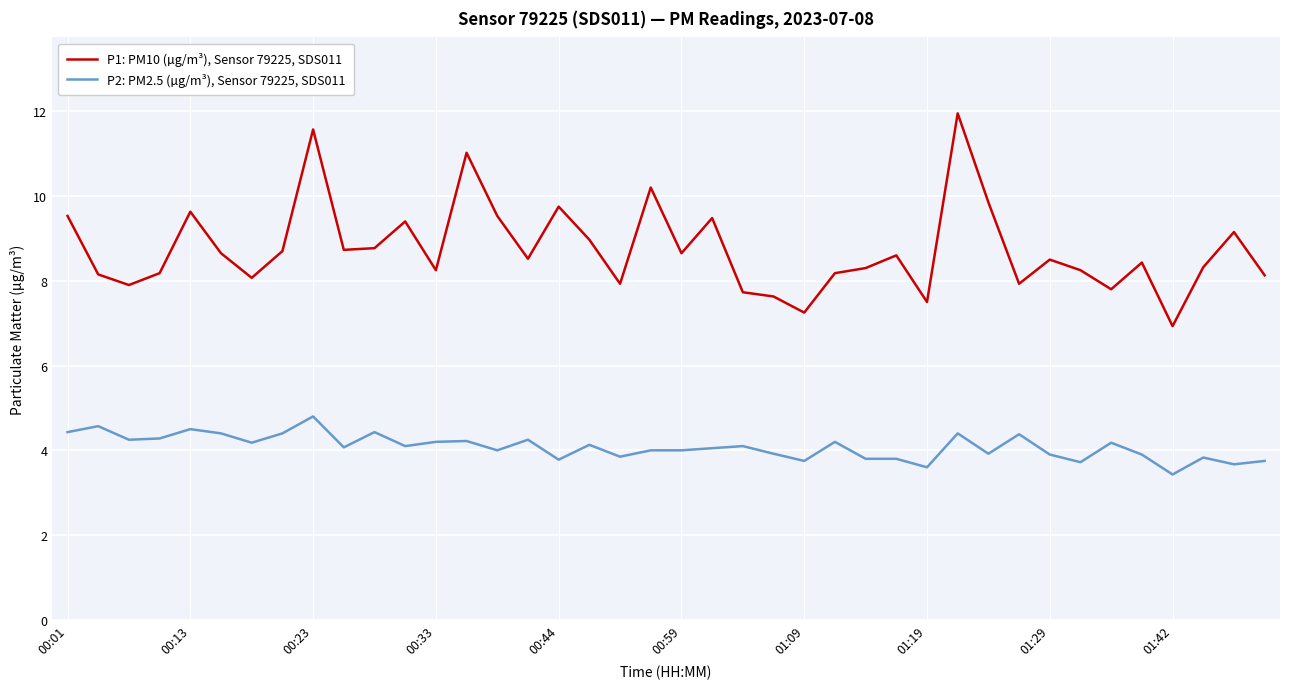

What is the smallest value displayed?

3.4